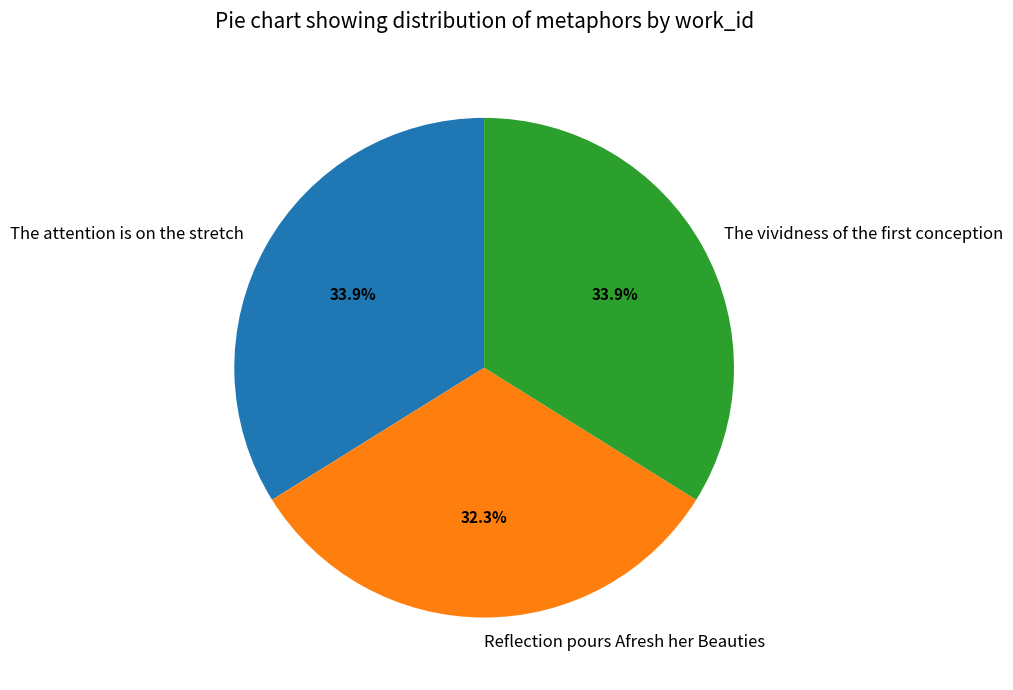

Does The attention is on the stretch account for over 50% of the chart?

No